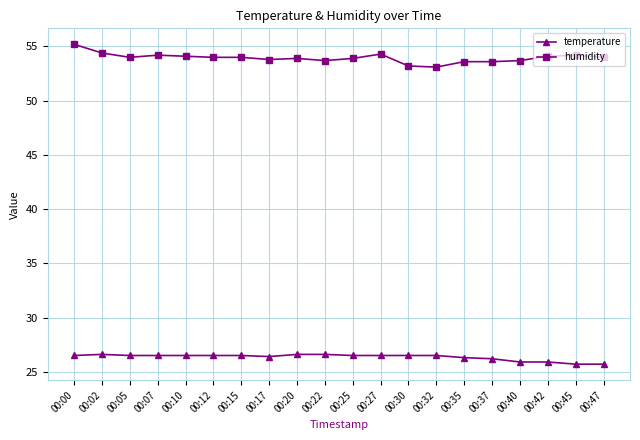

Is it true that temperature equals 39.8 at 00:35?

False